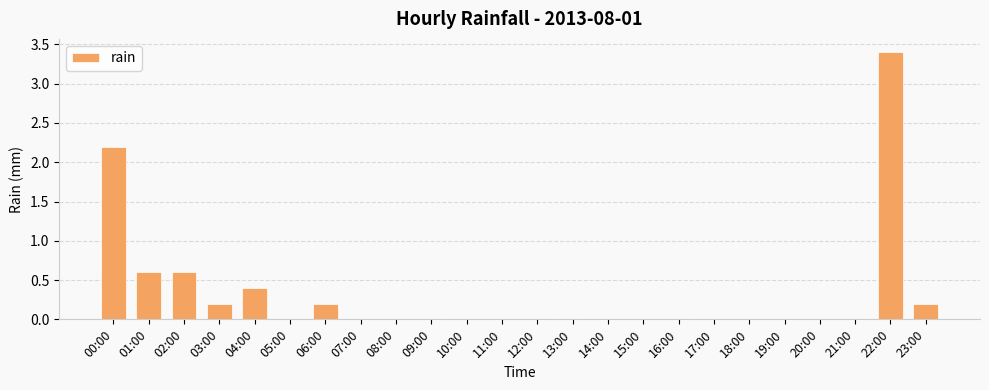

Count the number of data series in this chart.

1